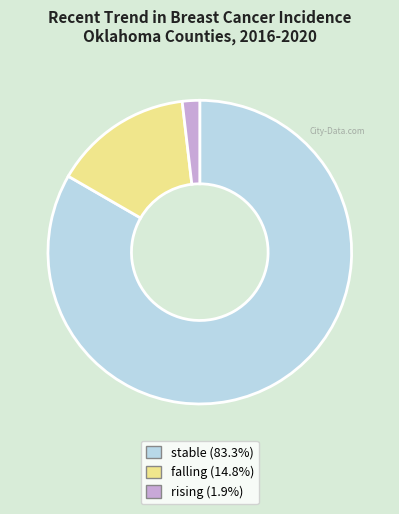

True or false: rising accounts for 13% of the total.

False